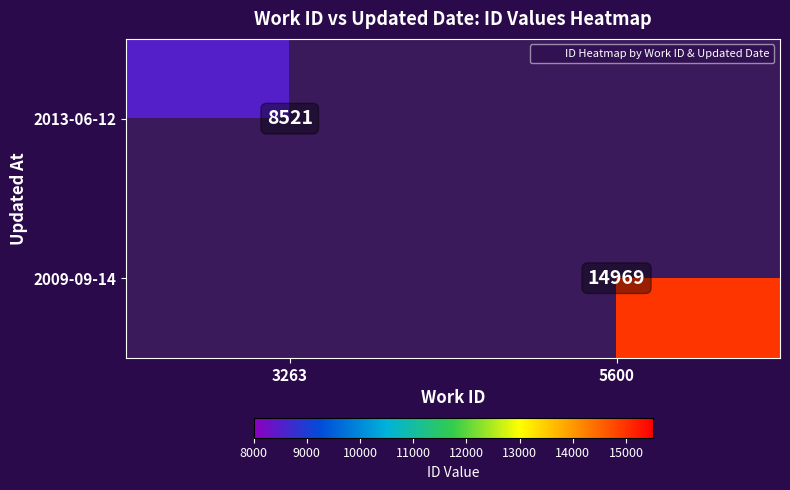

How many data points does each series have?

2